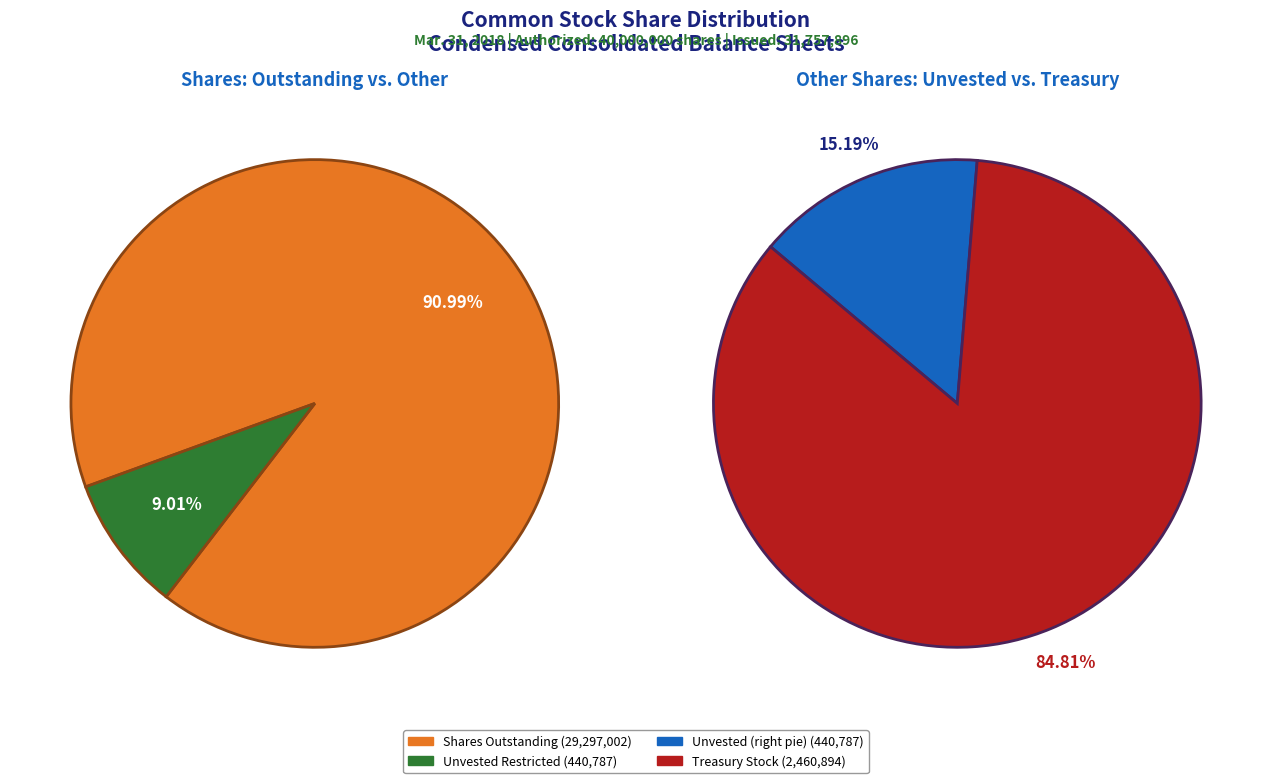

What is the majority slice?

Common stock, shares outstanding